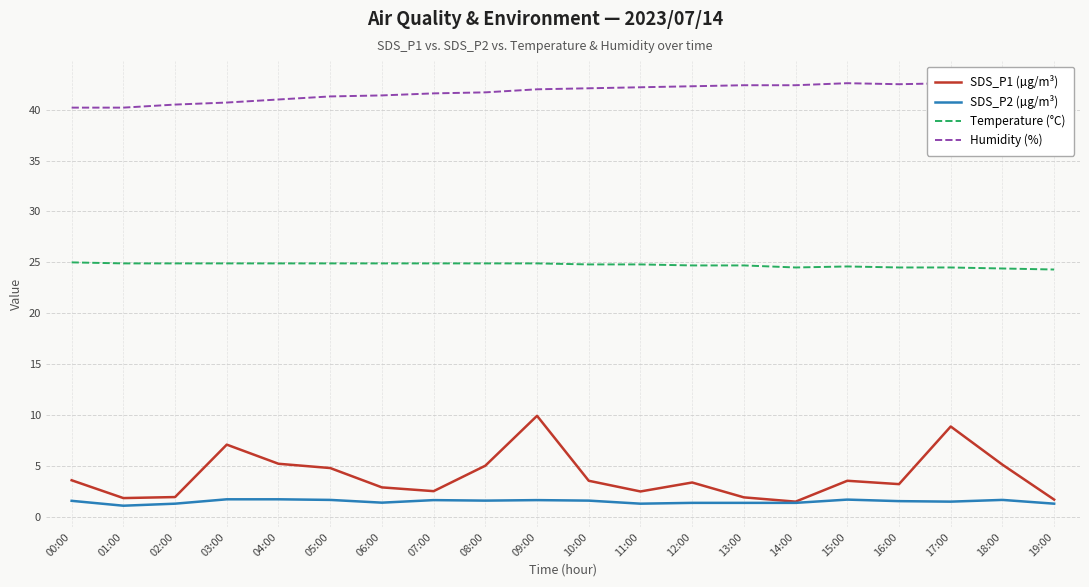

Rank the categories by Temperature (°C) value from highest to lowest.

00:00, 01:00, 02:00, 03:00, 04:00, 05:00, 06:00, 07:00, 08:00, 09:00, 10:00, 11:00, 12:00, 13:00, 15:00, 14:00, 16:00, 17:00, 18:00, 19:00